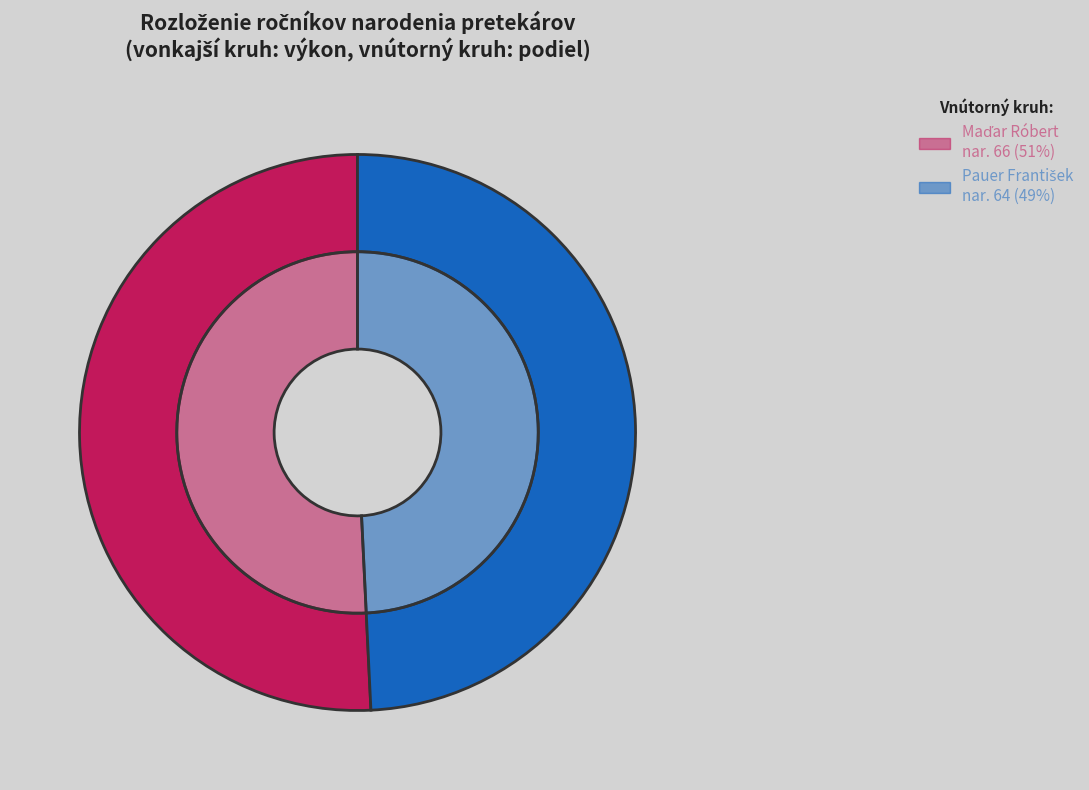

Does any single category account for the majority?

Yes